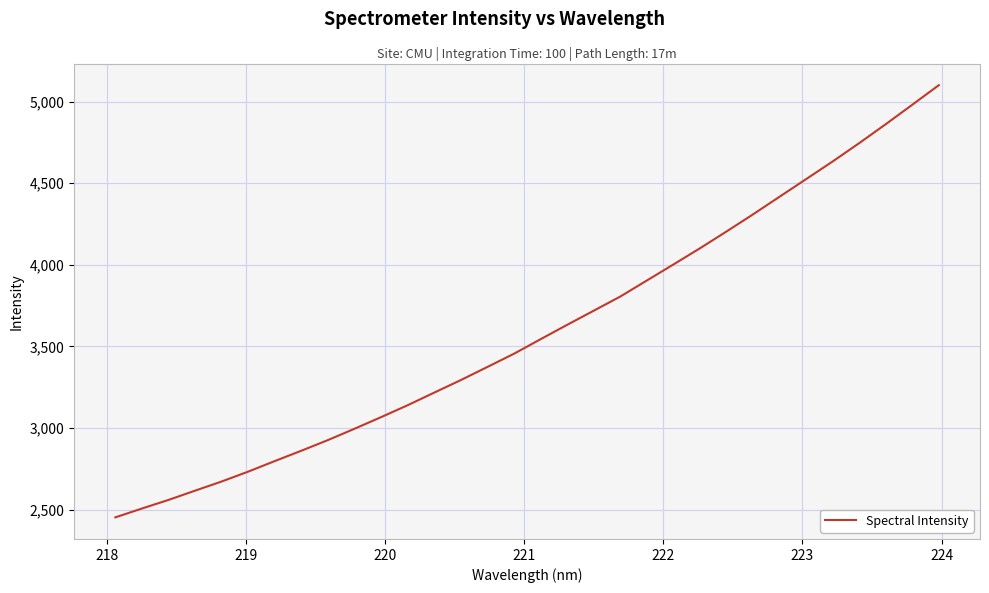

What is the greatest value displayed?

5100.8